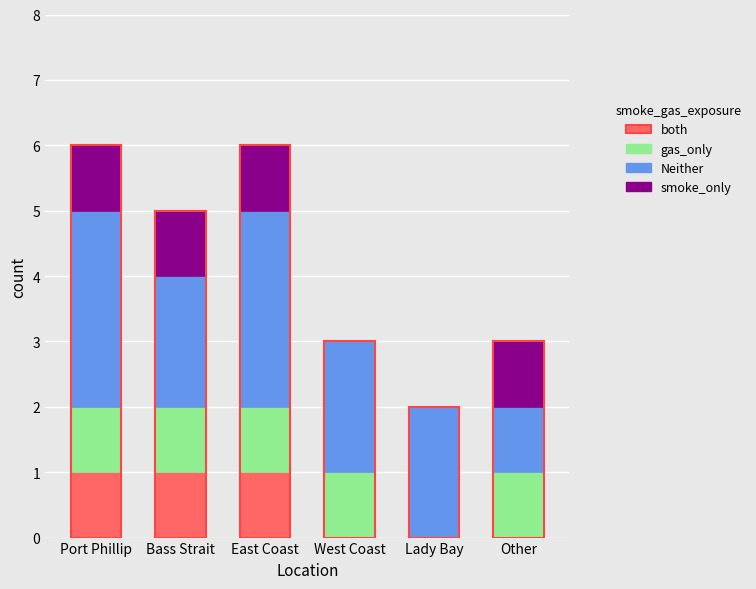

Count the number of categories in the chart.

6